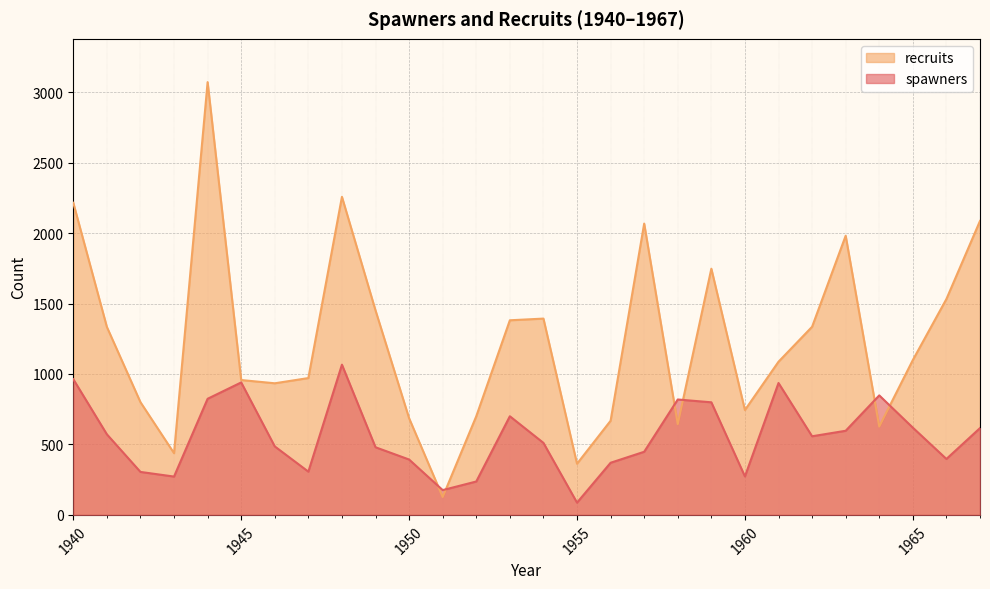

What is the total value across all series at 1952?

937